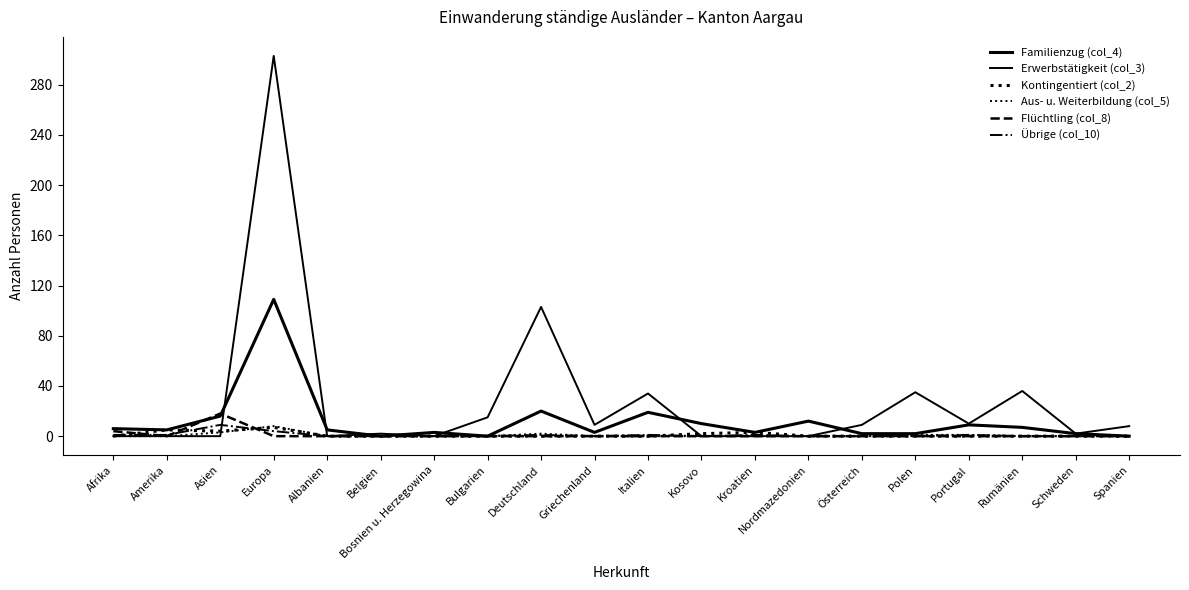

Between Griechenland and Polen, which series saw the biggest shift?

Erwerbstätigkeit (col_3)